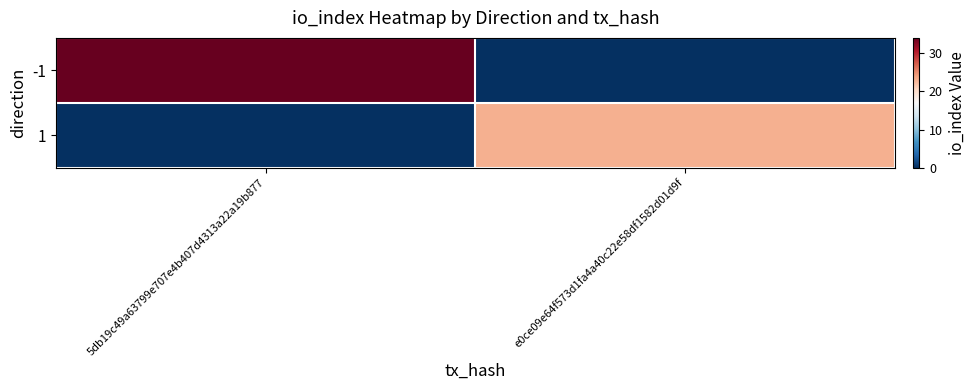

Count the number of categories in the chart.

2